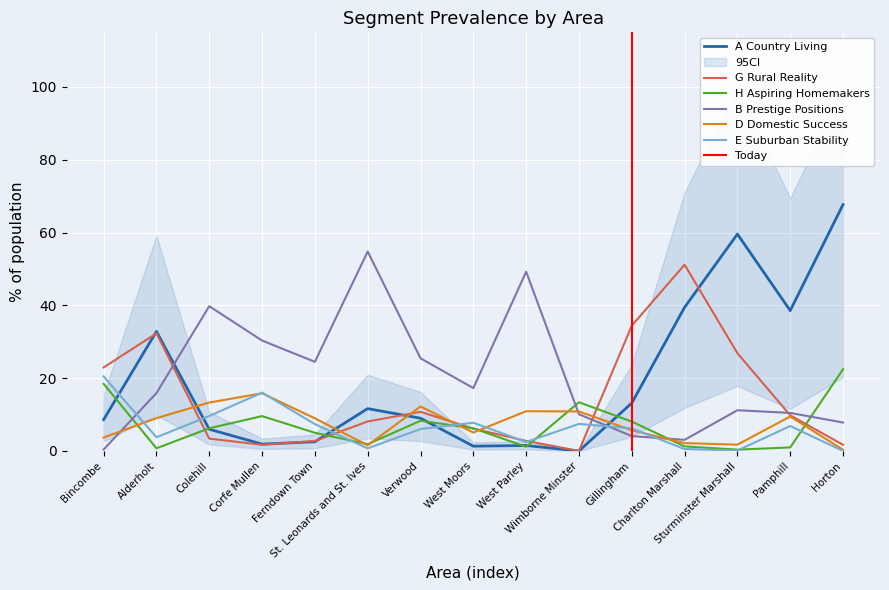

What is the label of the 7th point from the left?

Verwood